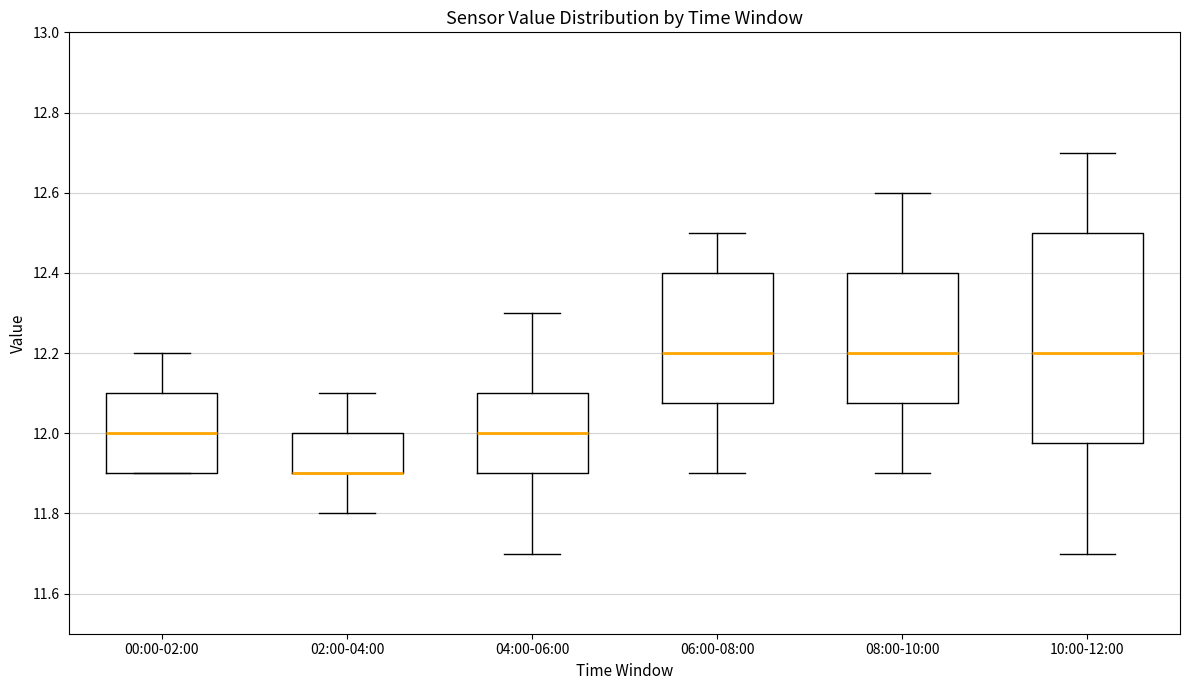

Reading left to right, transcribe this box plot: for each box, give where its median line is, the range the box spans, and where its two whiskers end, as read against the y-axis. The values are not printed on the chart, so give them approximately, as read against the axis.

00:00-02:00: median 12.00, box 11.90 to 12.10, whiskers 11.90 to 12.20
02:00-04:00: median 11.90 (drawn on the box's lower edge), box 11.90 to 12.00, whiskers 11.80 to 12.10
04:00-06:00: median 12.00, box 11.90 to 12.10, whiskers 11.70 to 12.30
06:00-08:00: median 12.20, box 12.08 to 12.40, whiskers 11.90 to 12.50
08:00-10:00: median 12.20, box 12.08 to 12.40, whiskers 11.90 to 12.60
10:00-12:00: median 12.20, box 11.98 to 12.50, whiskers 11.70 to 12.70